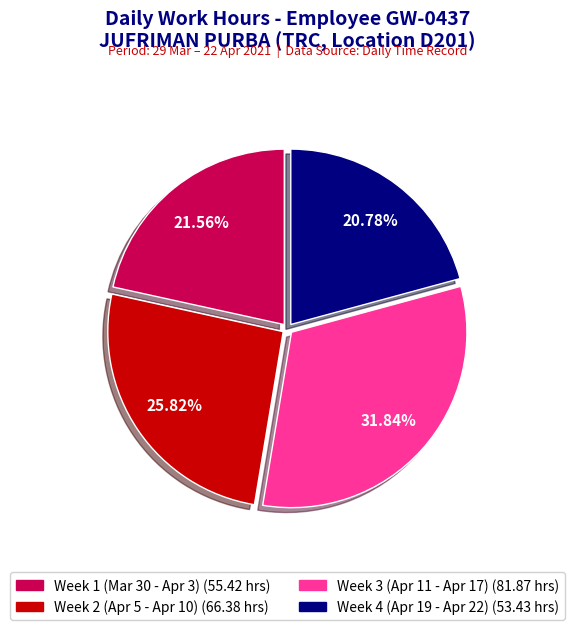

Is there a majority slice in this chart?

No